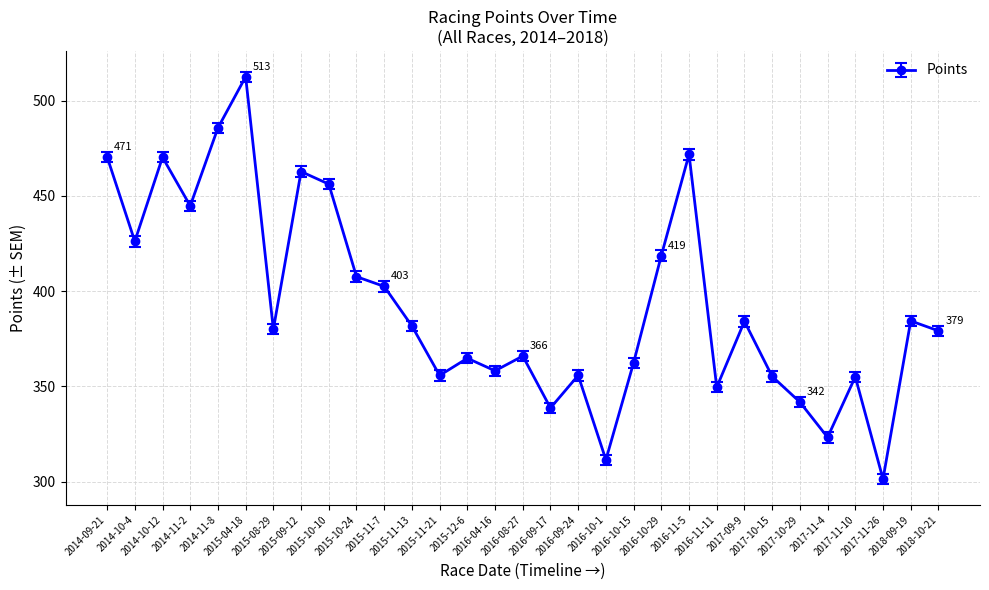

How many interior local peaks (higher than both neighbors) does the data have?

10